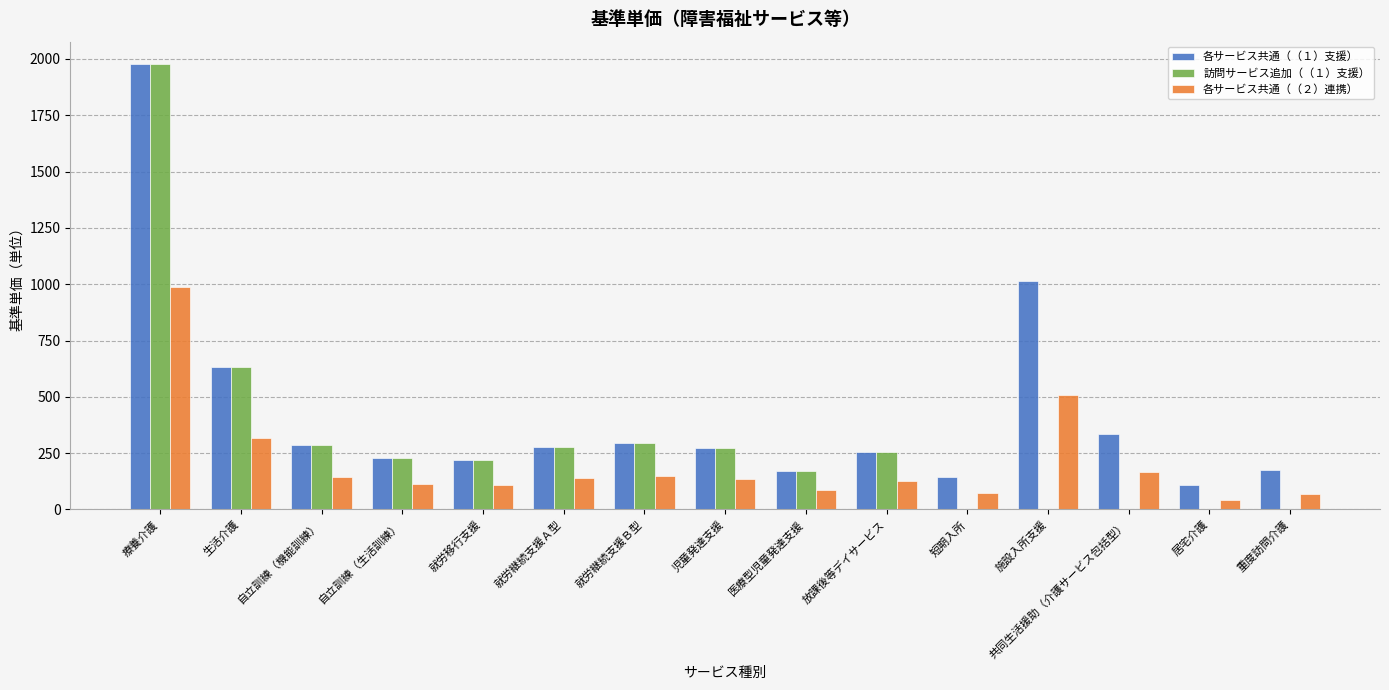

Between 就労移行支援 and 短期入所, which series saw the biggest shift?

訪問サービス追加（（１）支援）